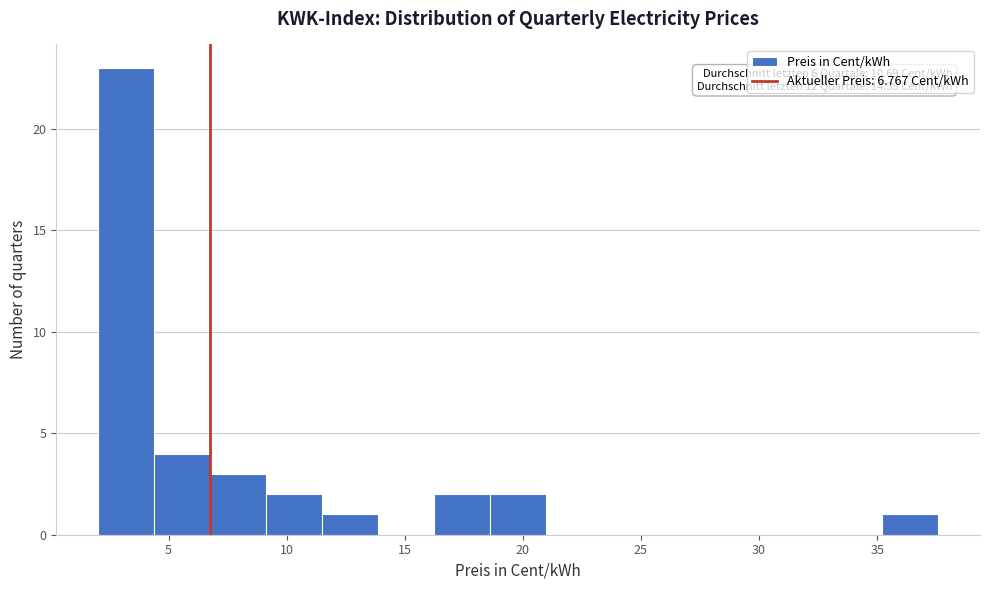

Which range on the x-axis has the tallest bar?

2.0 to 4.5